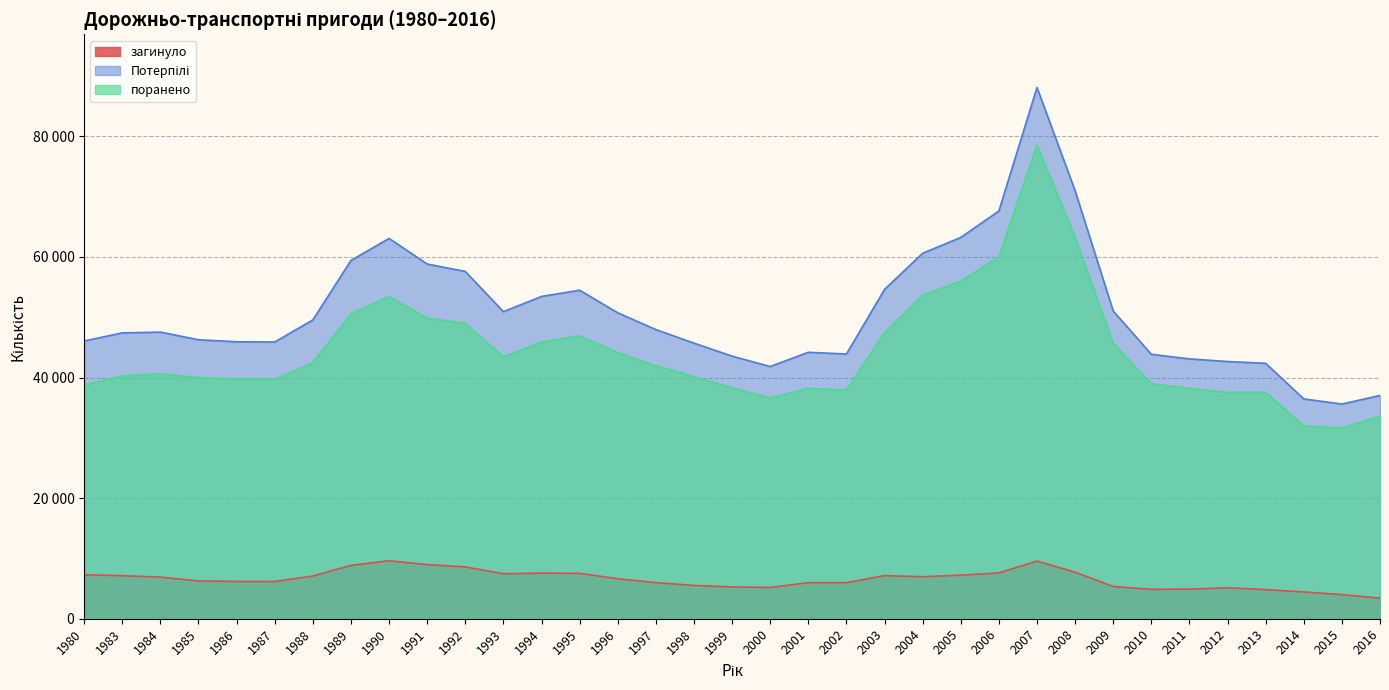

Does the chart display data point markers on the line(s)?

No